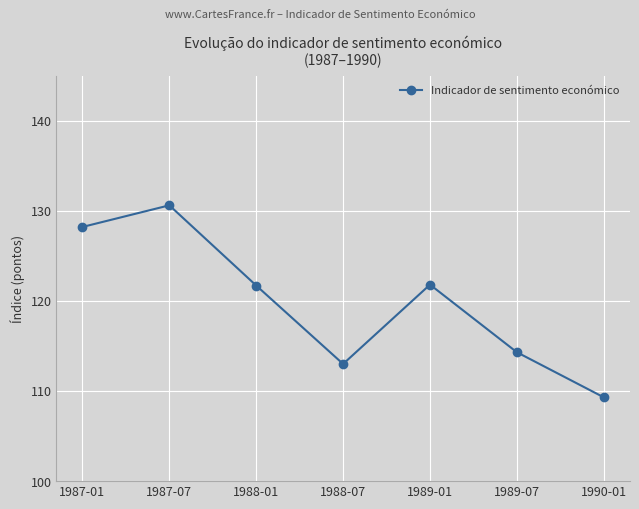

Does the chart have visible grid lines?

Yes